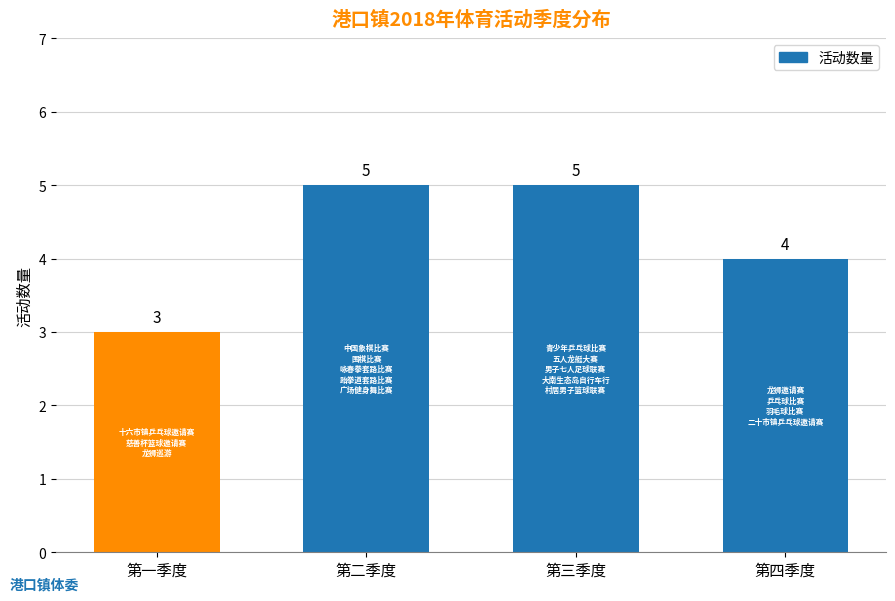

What is the difference between the maximum and minimum values?

2